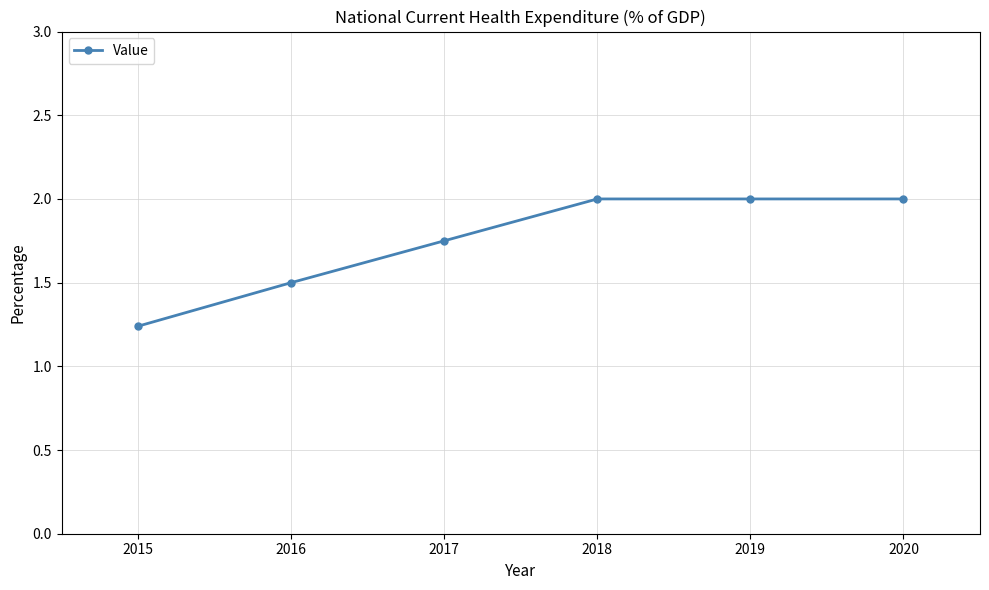

True or false: there are more than 2 points higher than both neighbors.

False